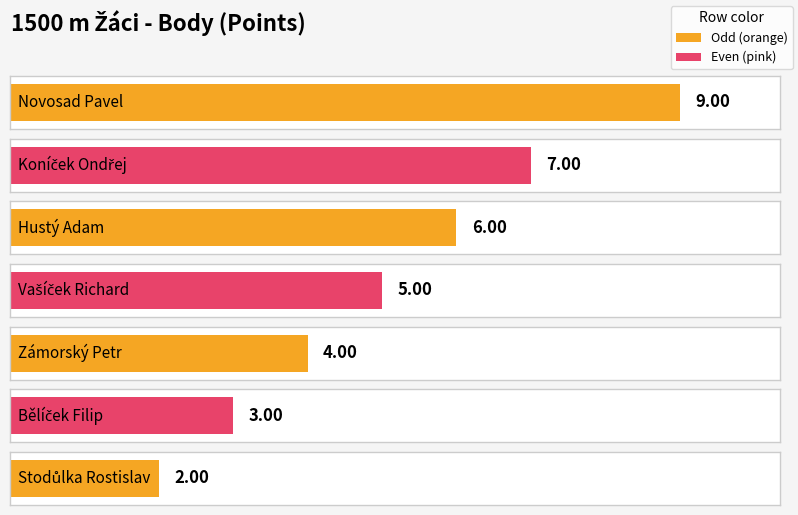

At which category does the chart reach its peak across all series?

Novosad Pavel